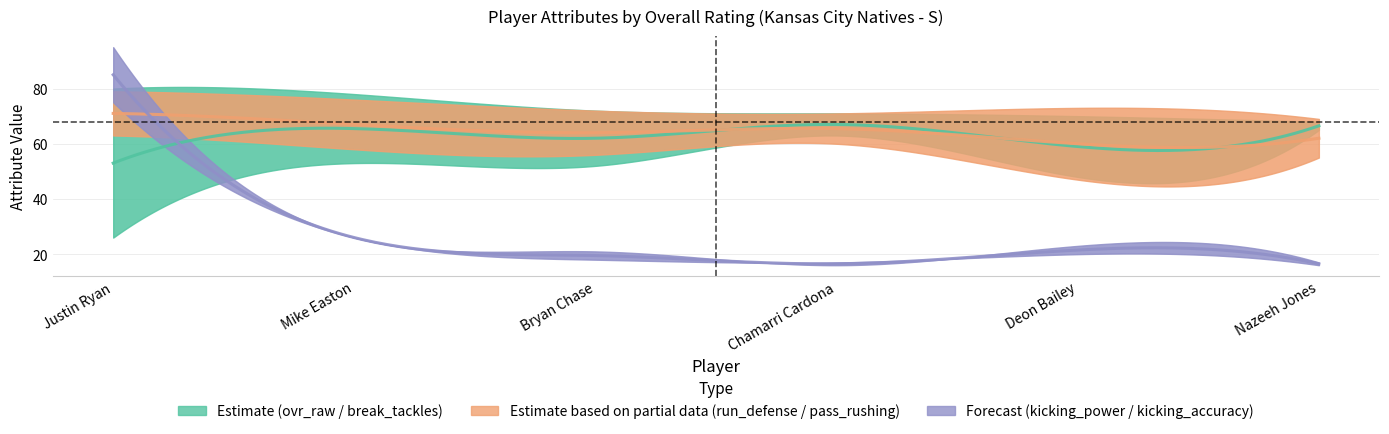

Is it true that ovr_raw equals 71 at Chamarri Cardona?

True